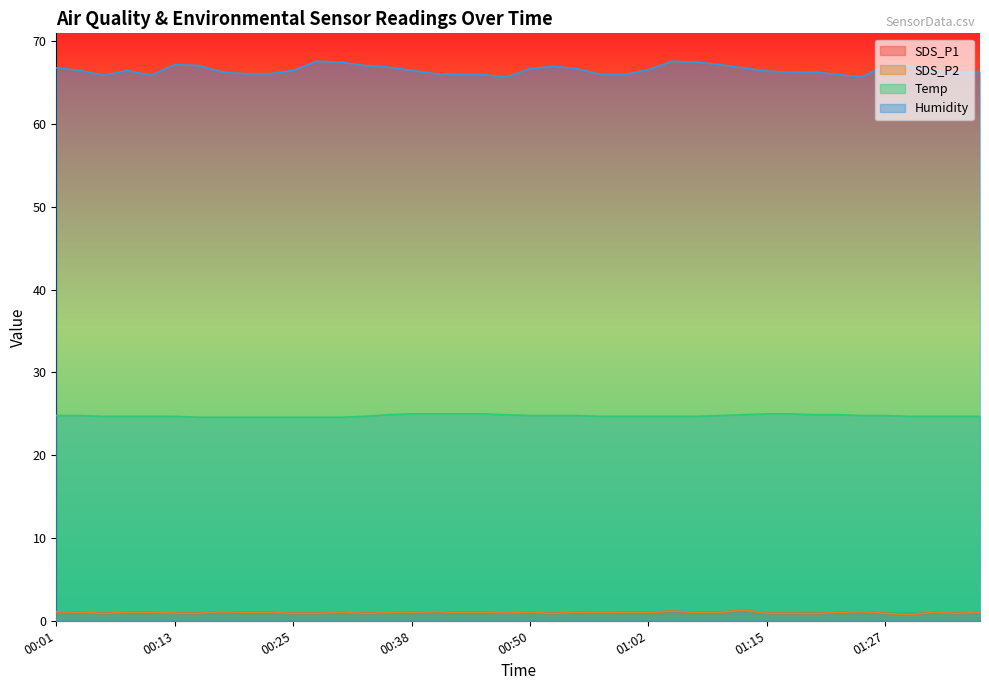

Reading left to right, list all the values displayed in this chart.

SDS_P1: 1.1	1.0	0.9	1.0	1.0	0.9	0.9	1.1	1.0	1.0	0.9	0.9	1.0	0.9	1.0	1.0	1.1	1.0	1.0	0.9	1.0	0.9	1.0	1.0	1.0	1.0	1.2	1.0	1.0	1.3	0.9	0.9	0.9	1.0	1.1	0.9	0.7	1.0	0.9	1.0
SDS_P2: 1.1	1.0	0.9	1.0	1.0	0.9	0.9	1.1	1.0	1.0	0.9	0.9	1.0	0.9	1.0	1.0	1.1	1.0	1.0	0.9	1.0	0.9	1.0	1.0	1.0	1.0	1.2	1.0	1.0	1.3	0.9	0.9	0.9	1.0	1.1	0.9	0.7	1.0	0.9	1.0
Temp: 24.8	24.8	24.7	24.7	24.7	24.7	24.6	24.6	24.6	24.6	24.6	24.6	24.6	24.7	24.9	25.0	25.0	25.0	25.0	24.9	24.8	24.8	24.8	24.7	24.7	24.7	24.7	24.7	24.8	24.9	25.0	25.0	24.9	24.9	24.8	24.8	24.7	24.7	24.7	24.7
Humidity: 66.8	66.5	65.9	66.5	65.9	67.2	67.1	66.3	66.1	66.1	66.5	67.6	67.5	67.1	66.9	66.5	66.1	66.0	66.0	65.7	66.7	67.0	66.7	66.0	66.0	66.6	67.6	67.5	67.2	66.8	66.4	66.3	66.3	66.0	65.7	67.1	67.1	66.5	66.2	66.3